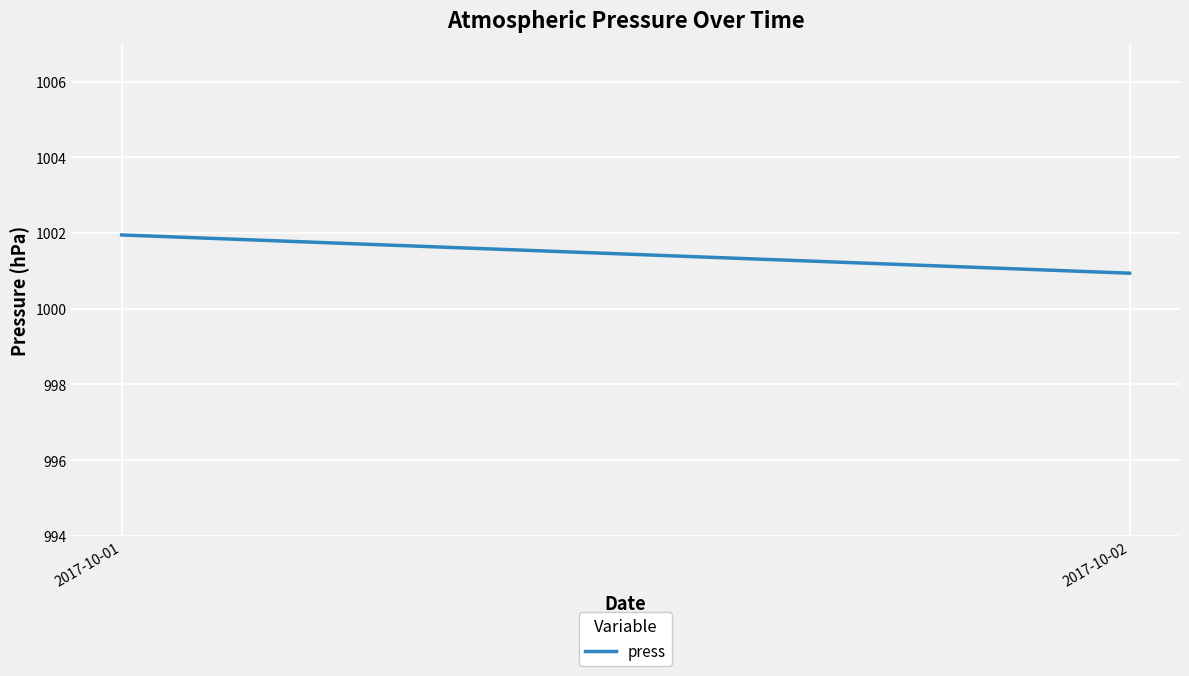

Approximately how many times larger is the value at 2017-10-02 compared to 2017-10-01?

1.0